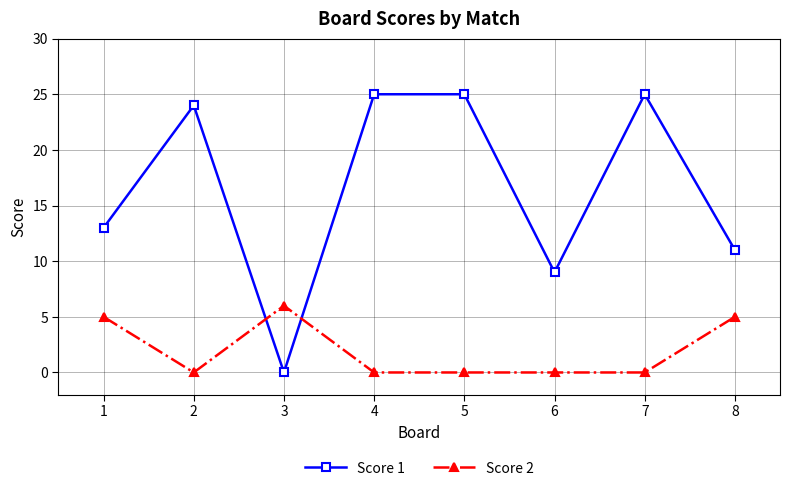

Rank the series by their average value, from highest to lowest.

Score 1, Score 2